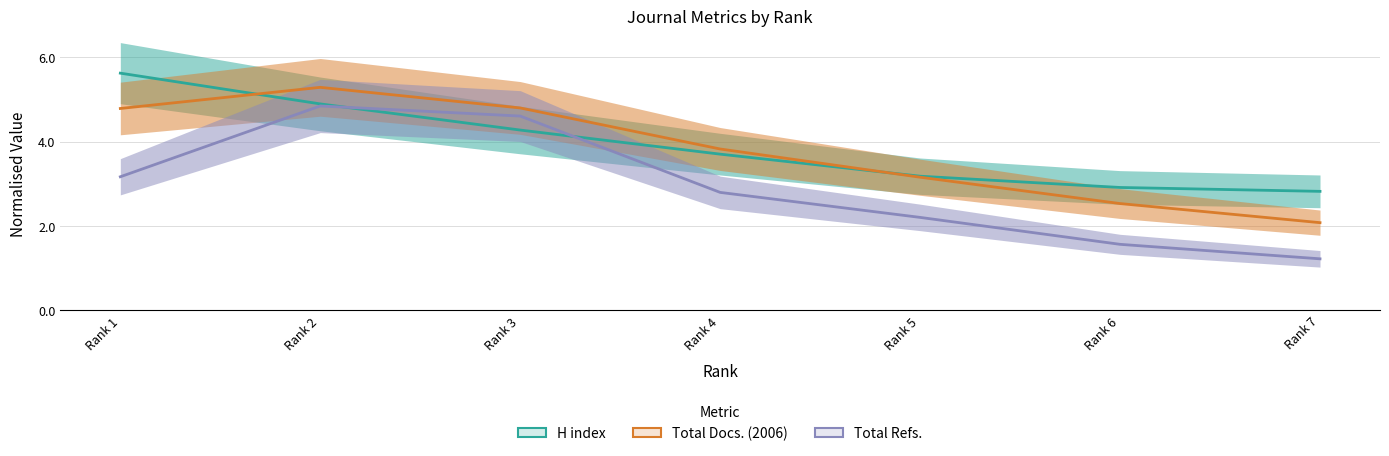

Rank the series by their maximum value, from highest to lowest.

H index, Total Docs. (2006), Total Refs.